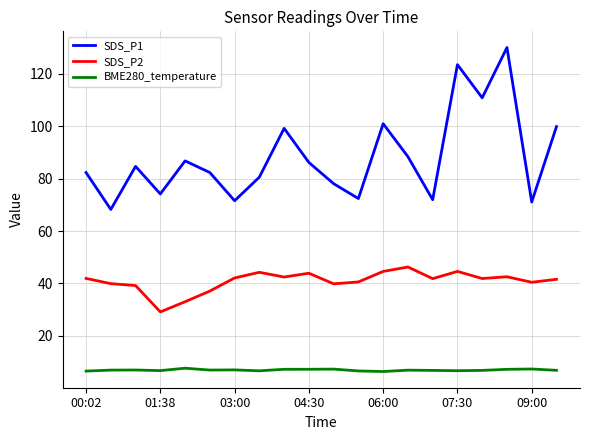

Rank the series by their maximum value, from highest to lowest.

SDS_P1, SDS_P2, BME280_temperature